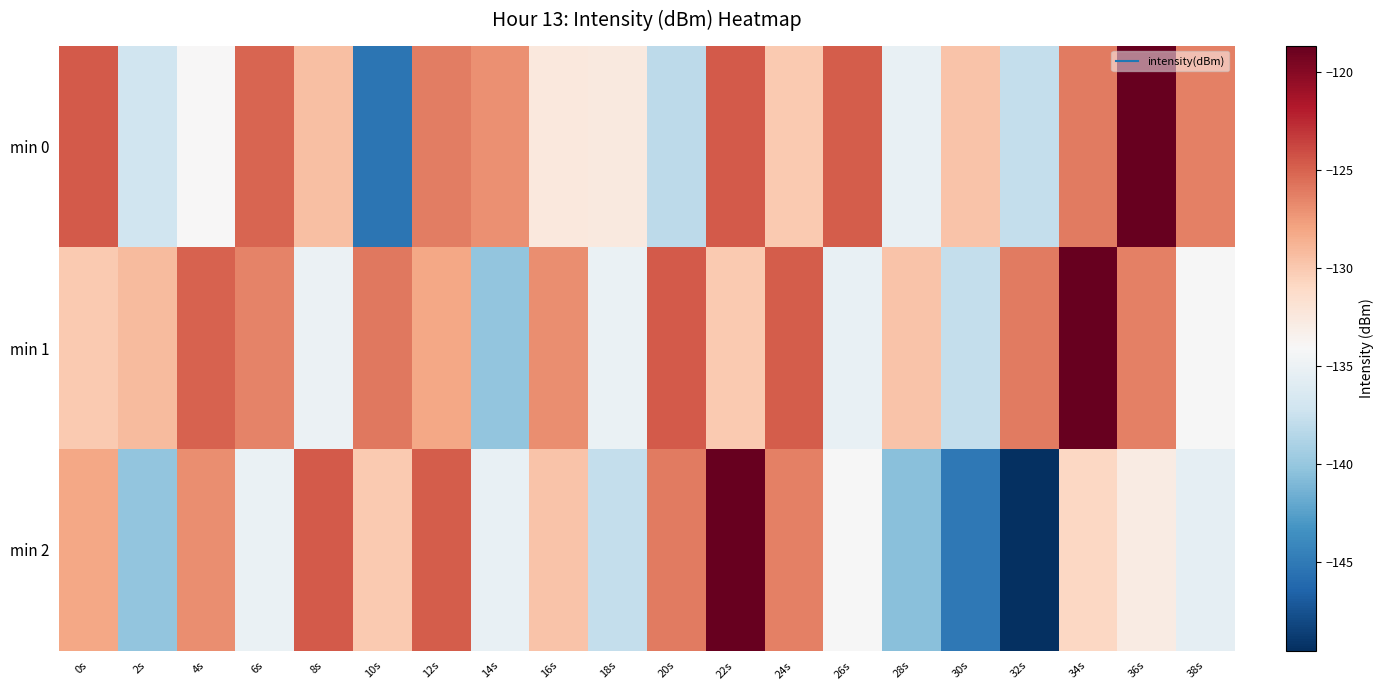

At which category does the chart reach its peak across all series?

36s